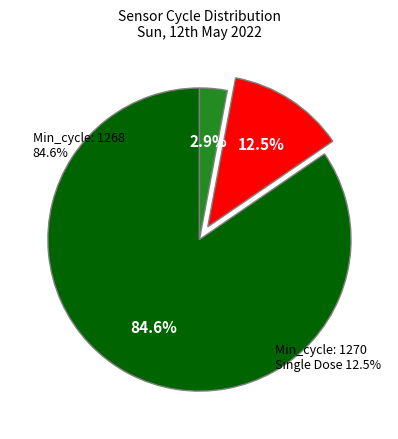

How many segments does this pie chart have?

3